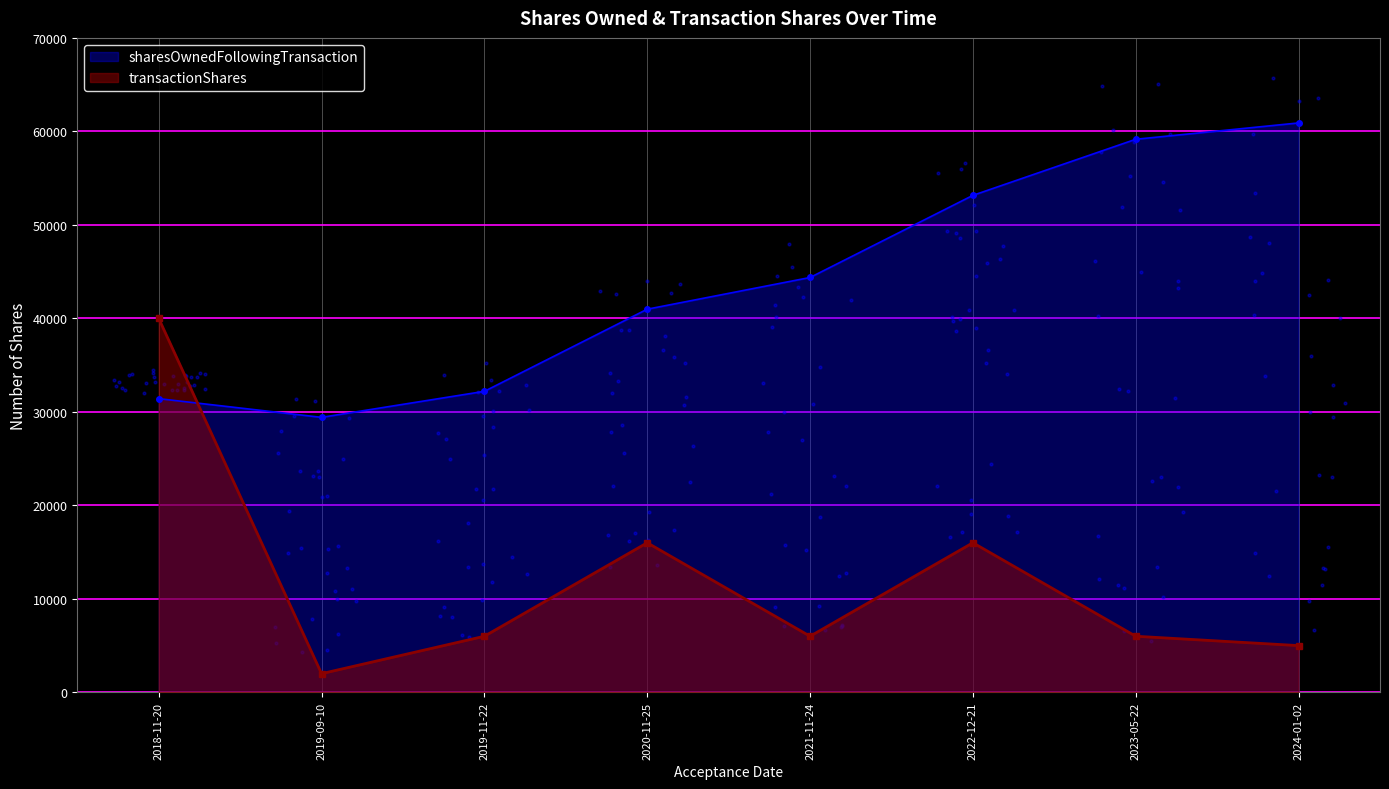

Which series reaches the minimum Y coordinate?

transactionShares